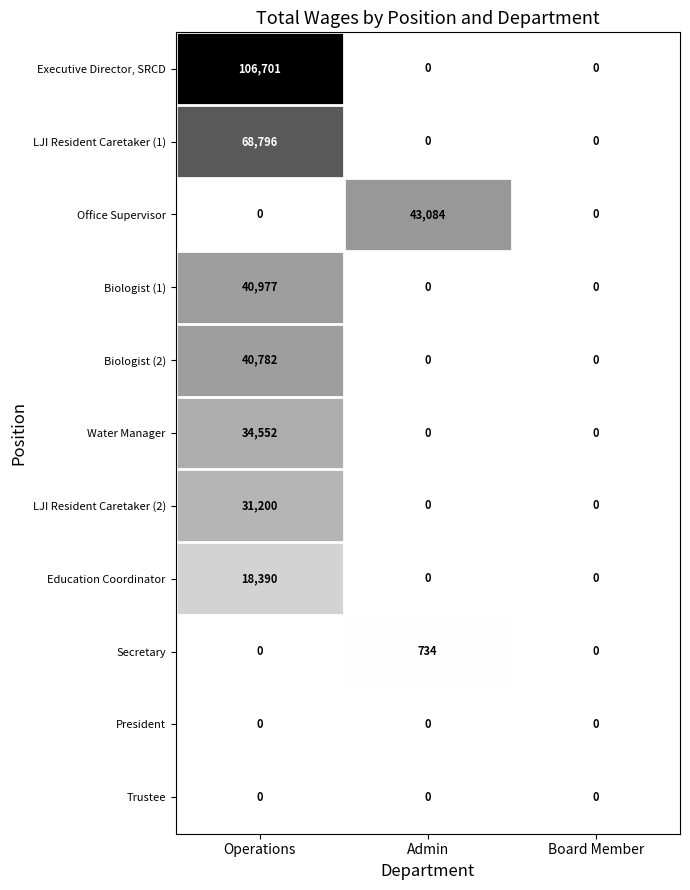

The Biologist (1) series shows 40977 at Operations. True or false?

True